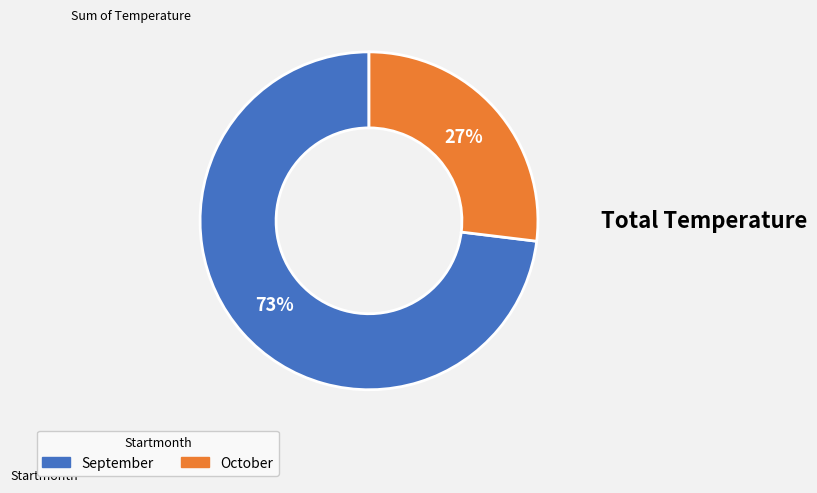

How many segments does this pie chart have?

2